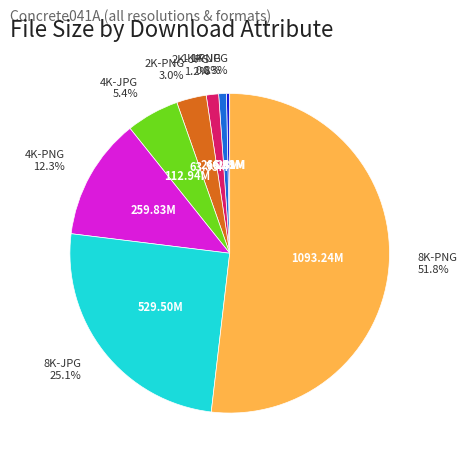

To the nearest percent, what percentage of the pie is 4K-PNG?

12%